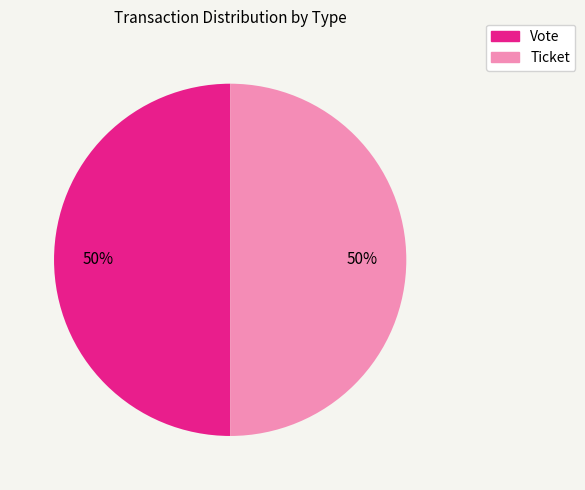

True or false: Vote accounts for 93% of the total.

False